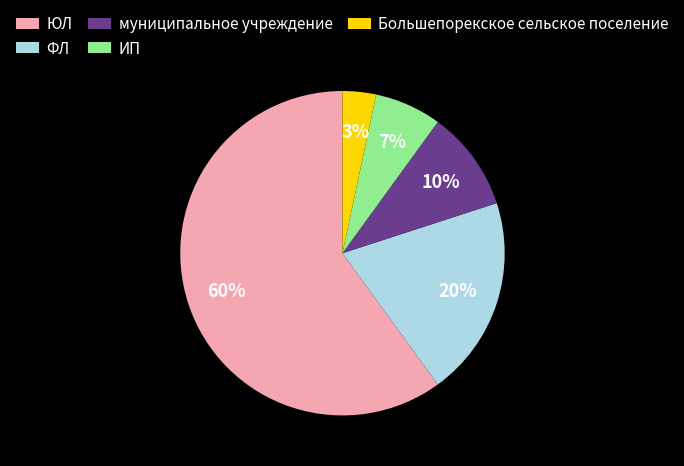

How many segments does this pie chart have?

5